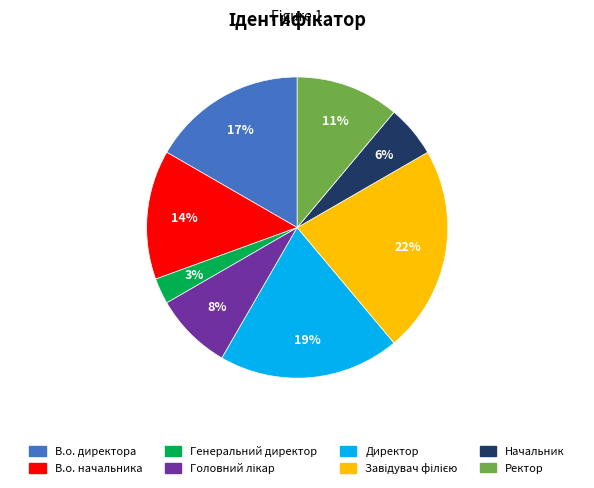

Is it true that Директор is 25% of the pie?

False